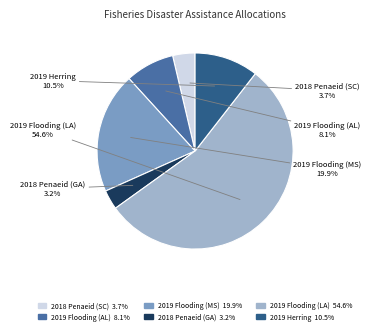

Is there any slice that represents more than half of the pie?

Yes